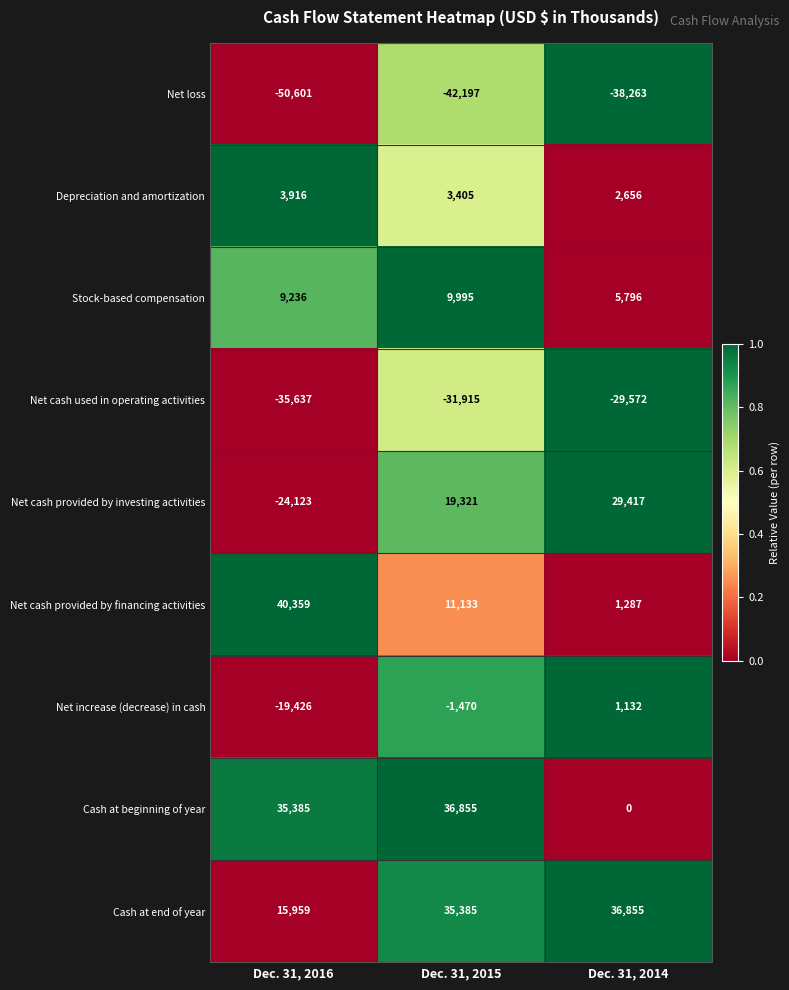

What is the average value of the Net increase (decrease) in cash series?

-6588